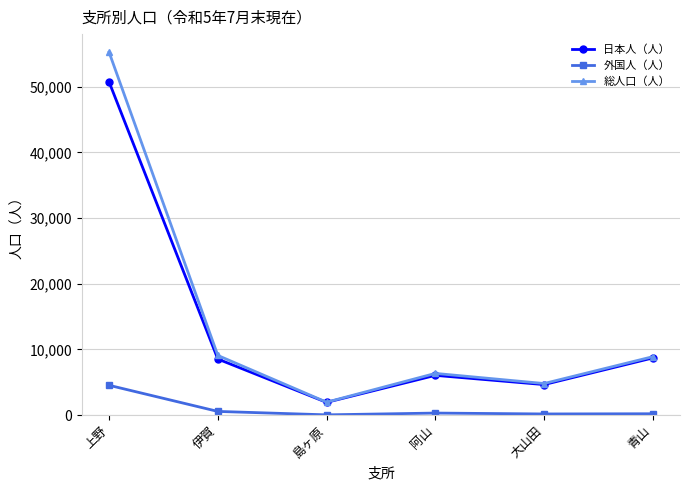

True or false: 総人口（人） and 外国人（人） intersect in this chart.

False